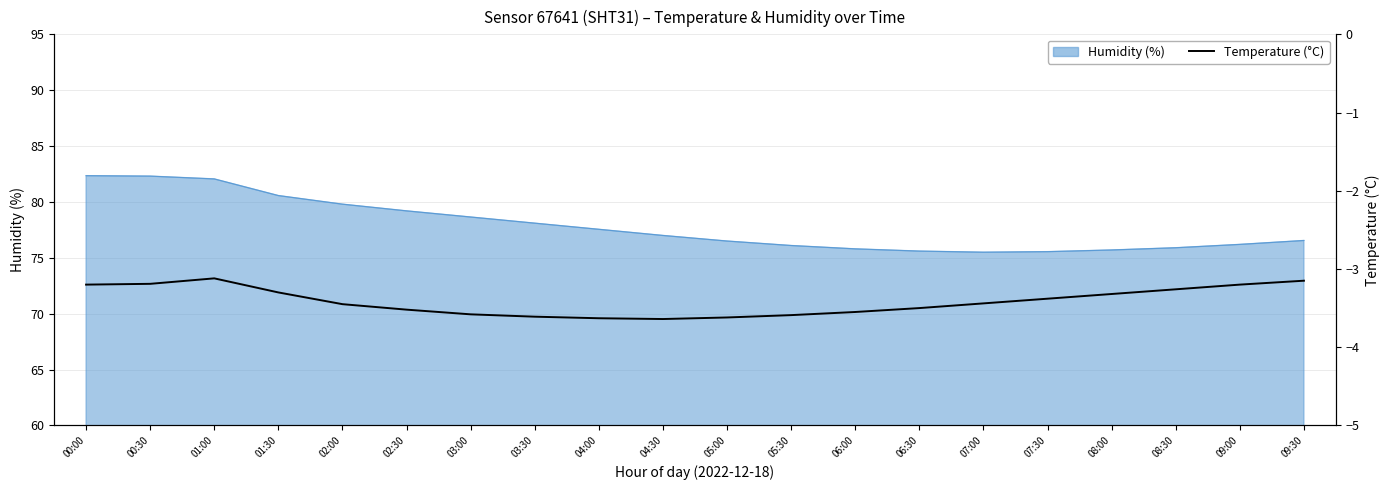

True or false: the data has more than 2 interior local peaks.

False